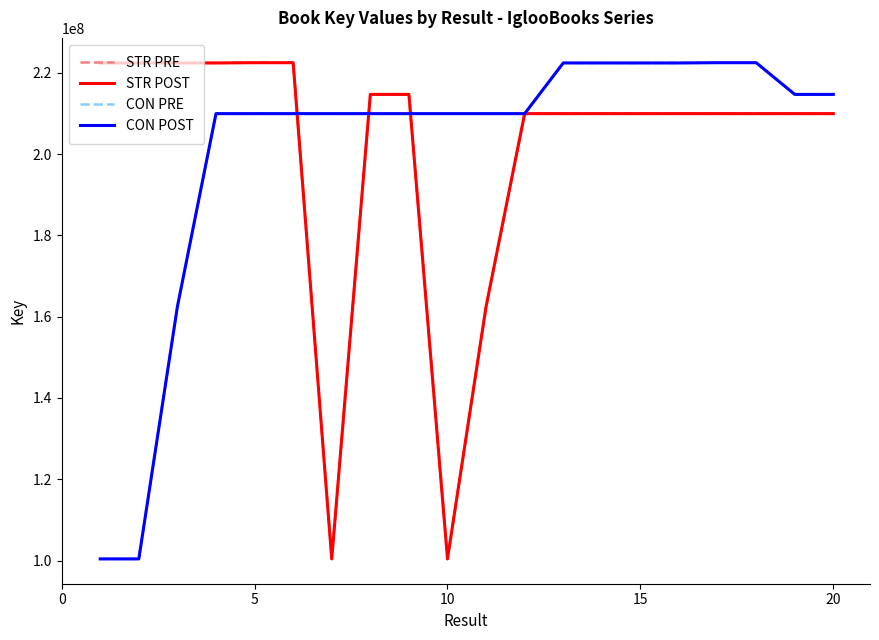

Does the chart have visible grid lines?

No